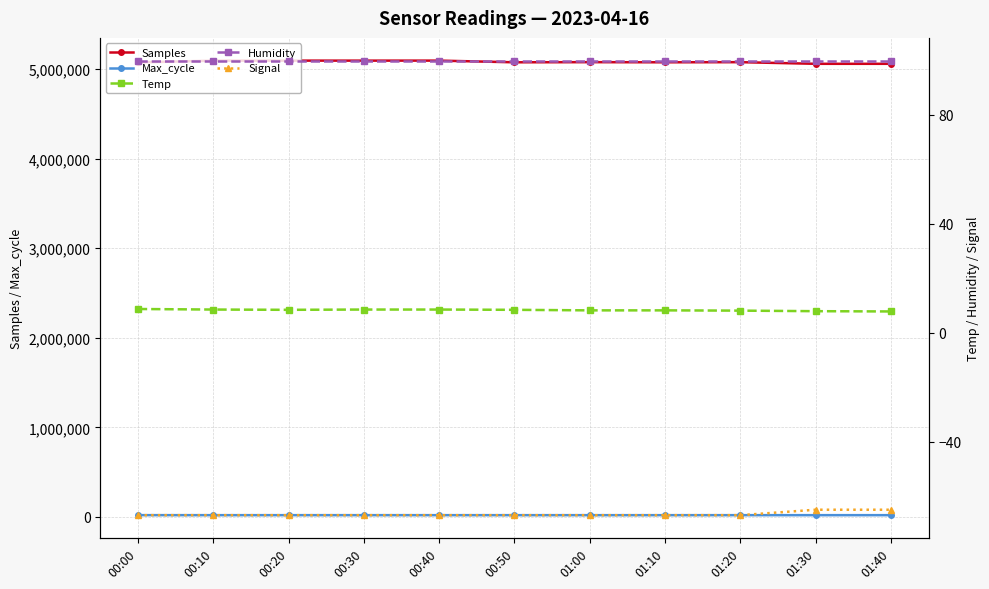

How many series are shown in this chart?

5